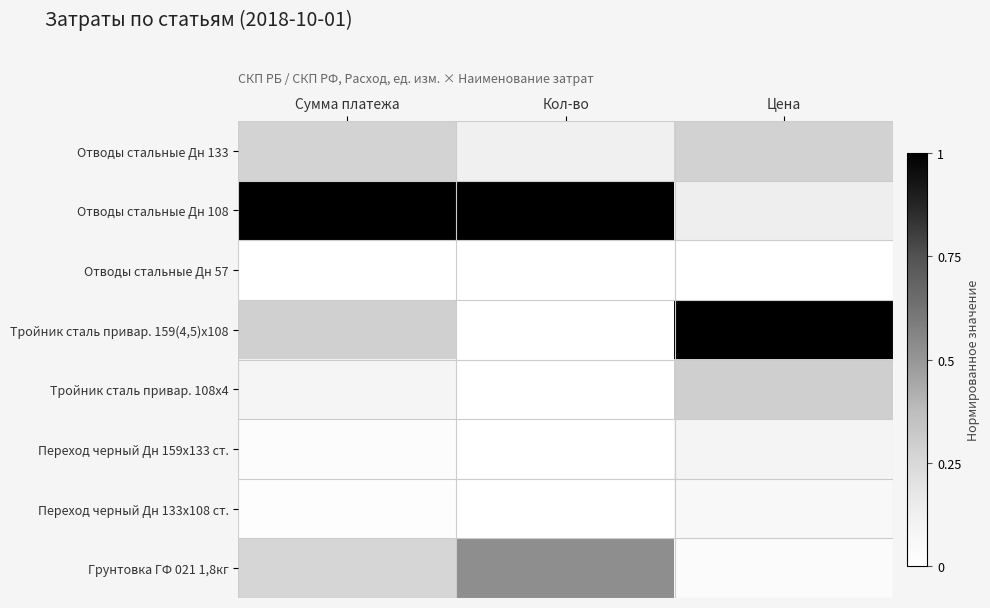

Reading right to left, list all the values displayed in this chart.

Отводы стальные Дн 133: Цена=0.3	Кол-во=0.1	Сумма платежа=0.3
Отводы стальные Дн 108: Цена=0.1	Кол-во=1.0	Сумма платежа=1.0
Отводы стальные Дн 57: Цена=0.0	Кол-во=0.0	Сумма платежа=0.0
Тройник сталь привар. 159(4,5)х108: Цена=1.0	Кол-во=0.0	Сумма платежа=0.3
Тройник сталь привар. 108х4: Цена=0.3	Кол-во=0.0	Сумма платежа=0.1
Переход черный Дн 159х133 ст.: Цена=0.1	Кол-во=0.0	Сумма платежа=0.0
Переход черный Дн 133х108 ст.: Цена=0.1	Кол-во=0.0	Сумма платежа=0.0
Грунтовка ГФ 021 1,8кг: Цена=0.0	Кол-во=0.5	Сумма платежа=0.3